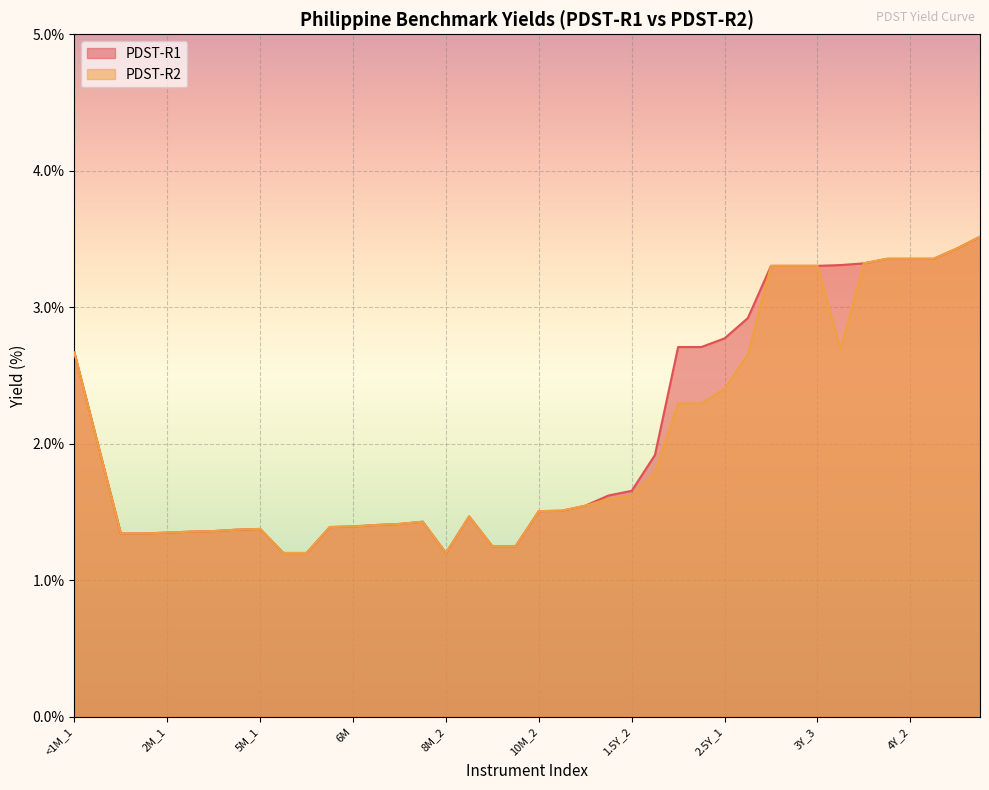

True or false: PDST-R1 has a value of 1.4 at 7M_2.

True